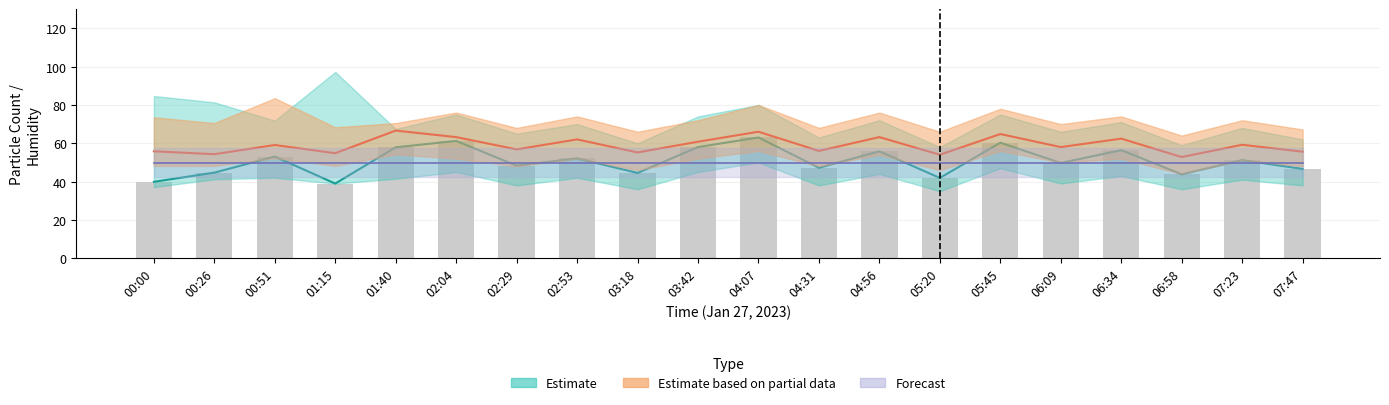

What position from the right is 06:34?

4